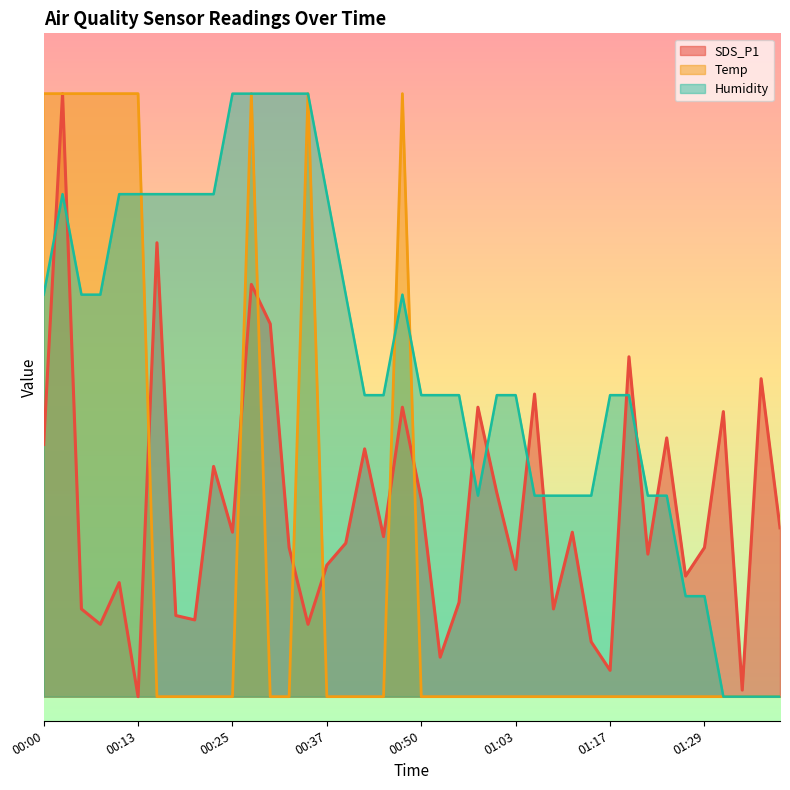

The Humidity series shows 11.2 at 01:03. True or false?

False